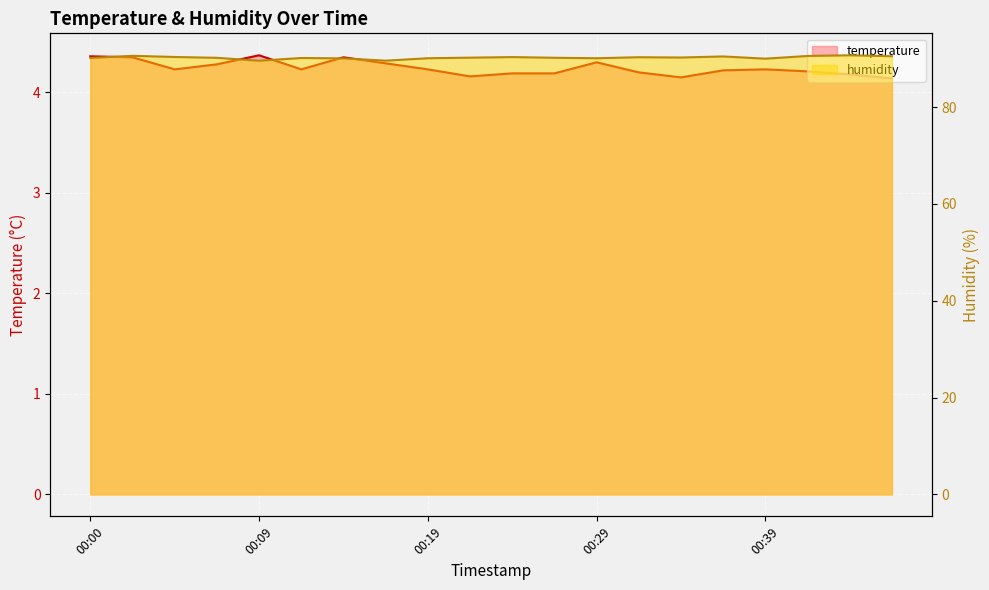

At how many categories does at least one series exceed 32?

20